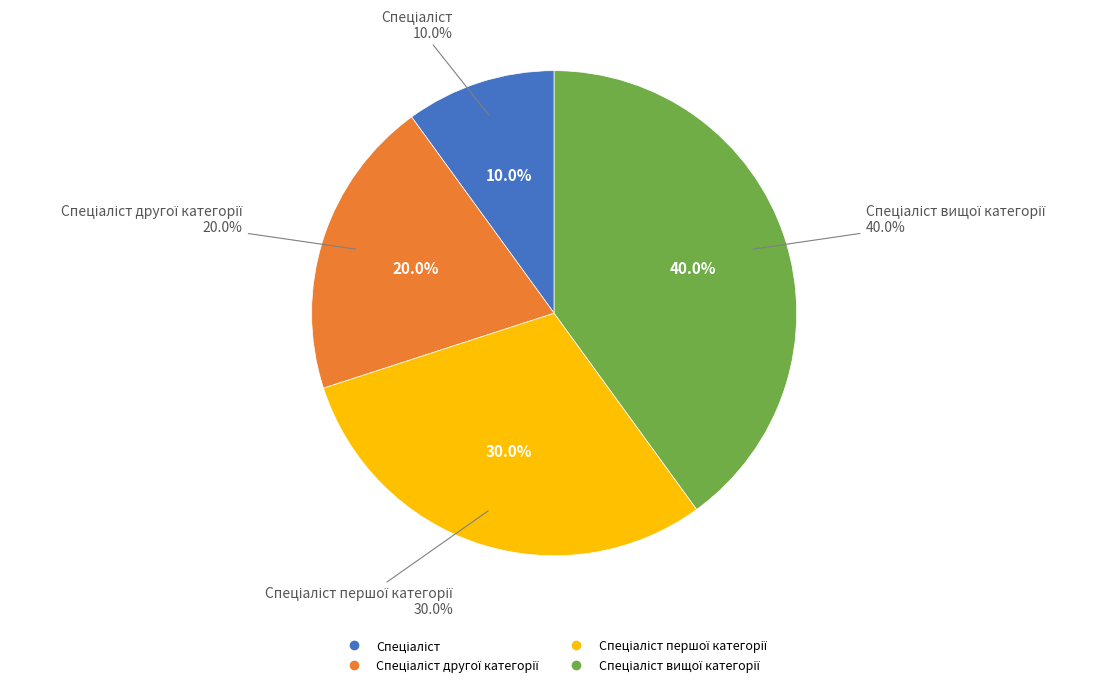

What portion of the pie excludes Спеціаліст першої категорії?

70.0%